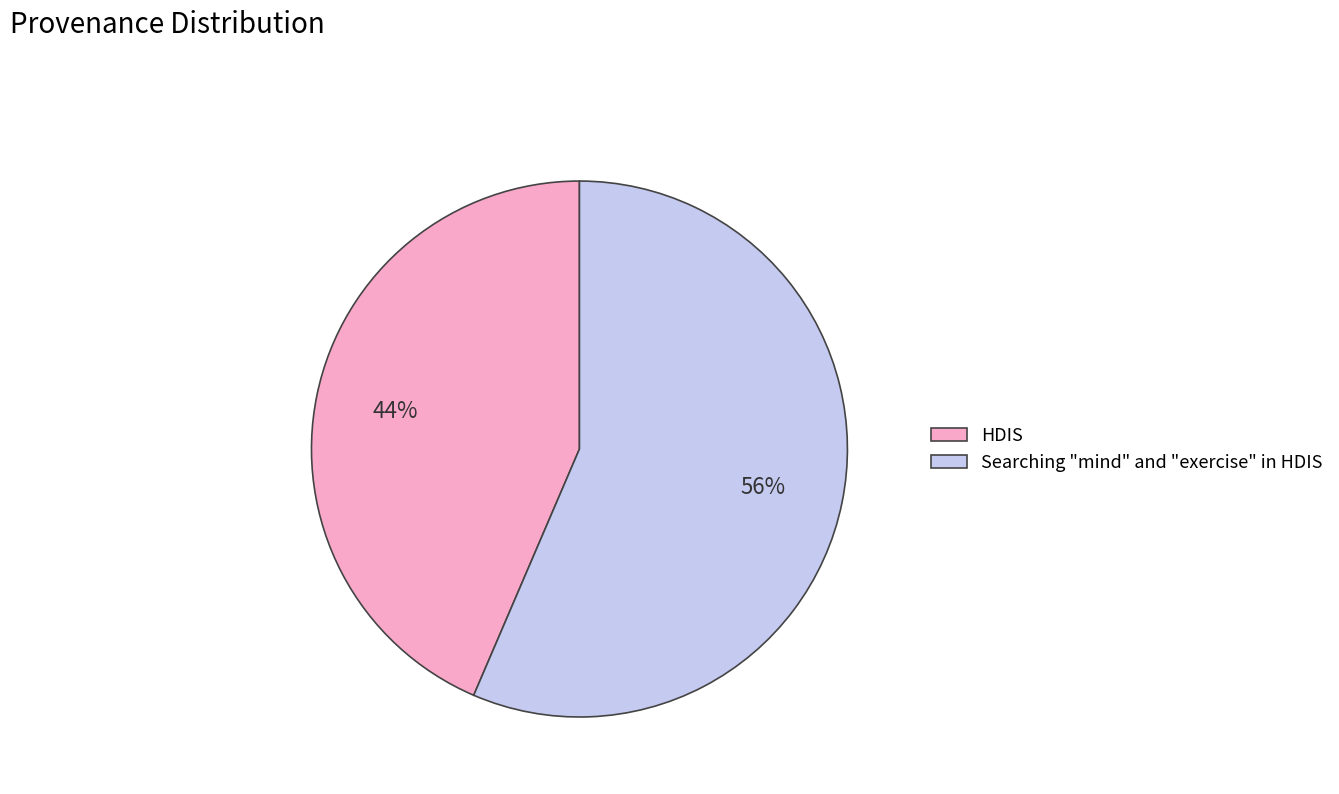

What percentage is the HDIS slice, to the nearest percent?

44%